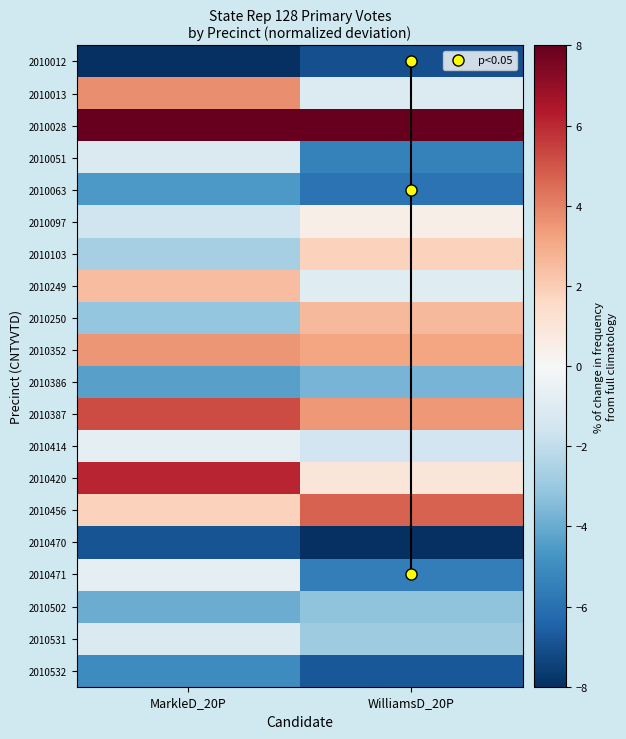

Reading left to right, extract all data points from this chart.

2010012: MarkleD_20P=-8.0	WilliamsD_20P=-7.0
2010013: MarkleD_20P=3.7	WilliamsD_20P=-1.1
2010028: MarkleD_20P=8.0	WilliamsD_20P=8.0
2010051: MarkleD_20P=-1.2	WilliamsD_20P=-5.4
2010063: MarkleD_20P=-4.6	WilliamsD_20P=-5.9
2010097: MarkleD_20P=-1.6	WilliamsD_20P=0.5
2010103: MarkleD_20P=-2.7	WilliamsD_20P=1.9
2010249: MarkleD_20P=2.5	WilliamsD_20P=-0.9
2010250: MarkleD_20P=-3.1	WilliamsD_20P=2.6
2010352: MarkleD_20P=3.5	WilliamsD_20P=3.2
2010386: MarkleD_20P=-4.4	WilliamsD_20P=-3.7
2010387: MarkleD_20P=5.2	WilliamsD_20P=3.5
2010414: MarkleD_20P=-0.7	WilliamsD_20P=-1.5
2010420: MarkleD_20P=6.1	WilliamsD_20P=0.9
2010456: MarkleD_20P=1.8	WilliamsD_20P=4.7
2010470: MarkleD_20P=-6.9	WilliamsD_20P=-8.0
2010471: MarkleD_20P=-0.7	WilliamsD_20P=-5.6
2010502: MarkleD_20P=-3.9	WilliamsD_20P=-3.2
2010531: MarkleD_20P=-1.2	WilliamsD_20P=-2.8
2010532: MarkleD_20P=-5.0	WilliamsD_20P=-6.8